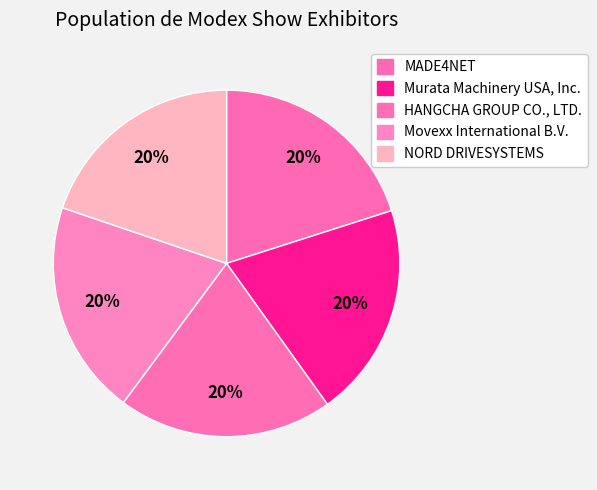

Which category has the biggest portion of the pie?

MADE4NET